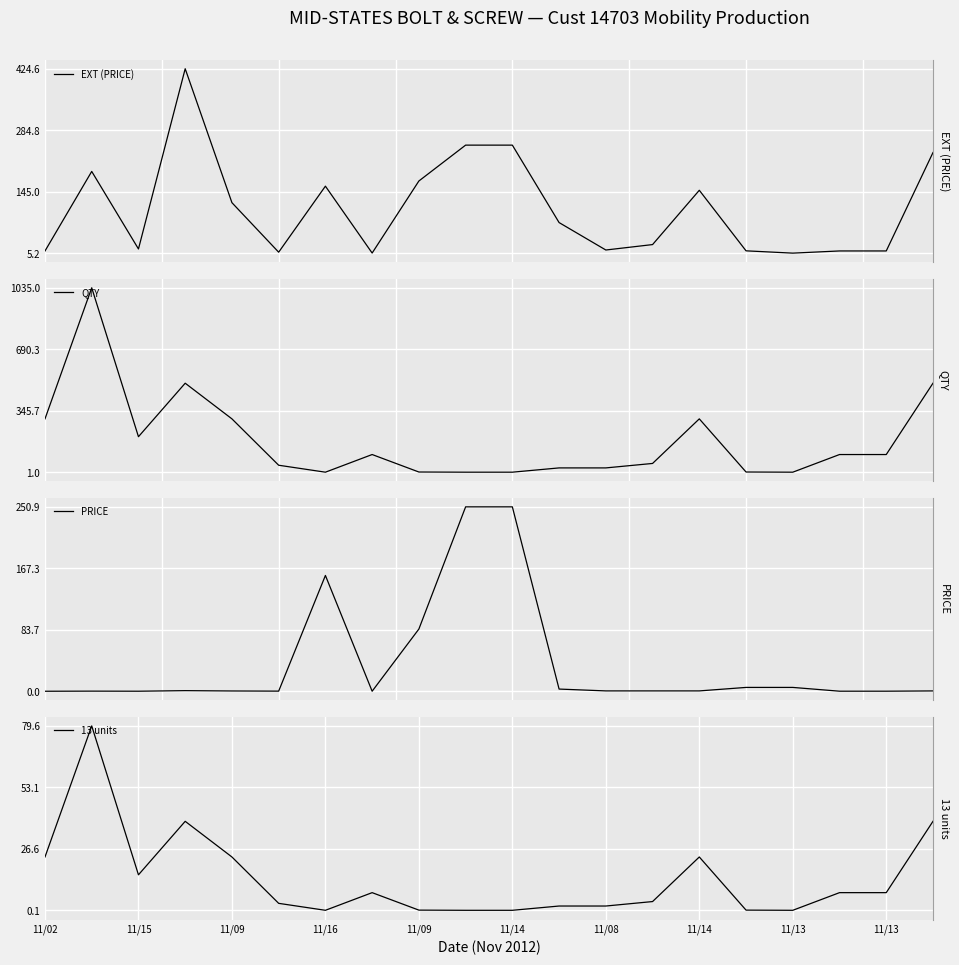

Is it true that PRICE equals 0.7 at 11/08?

False